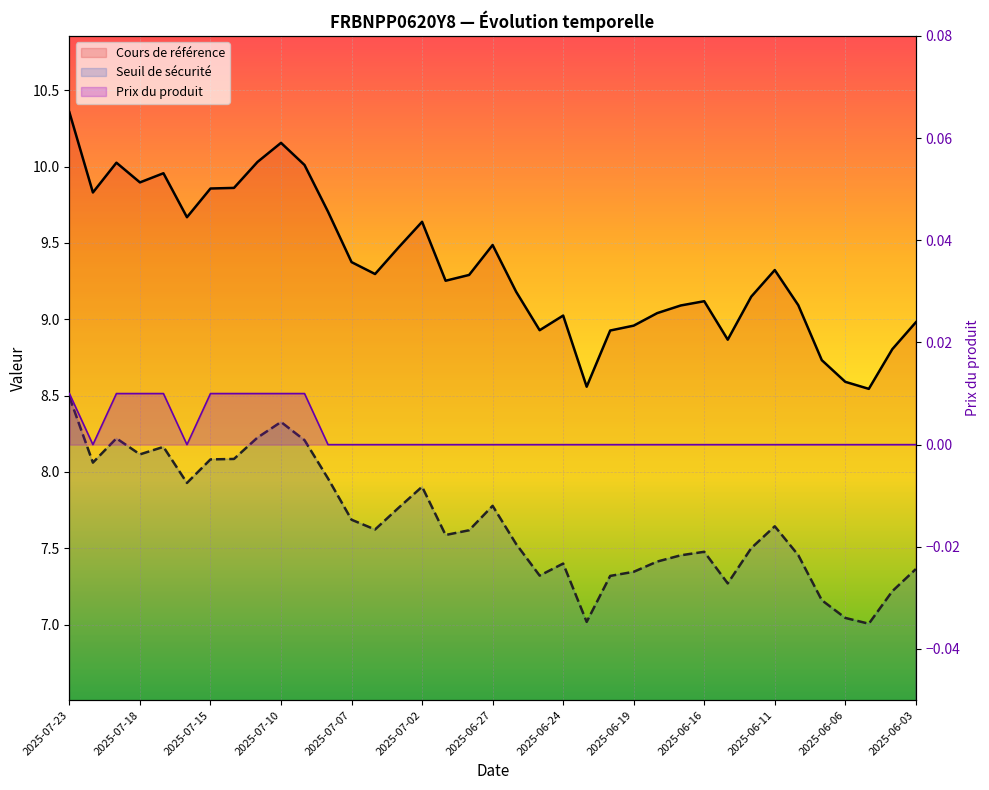

Which label corresponds to the smallest value in the chart?

2025-07-22